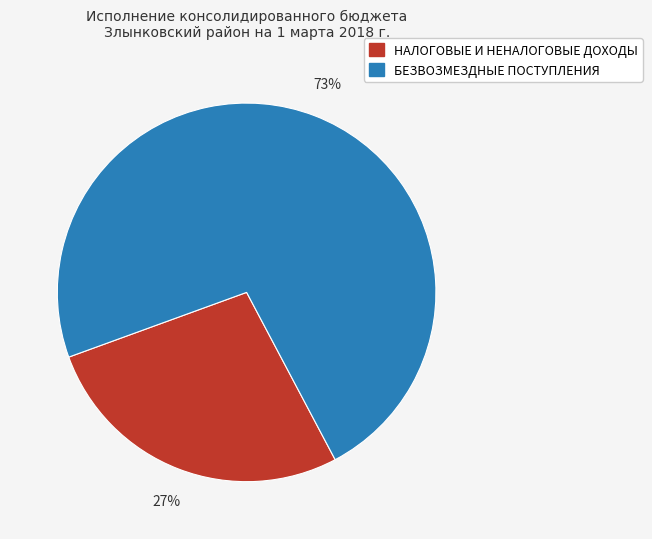

Between НАЛОГОВЫЕ И НЕНАЛОГОВЫЕ ДОХОДЫ and БЕЗВОЗМЕЗДНЫЕ ПОСТУПЛЕНИЯ, which is larger?

БЕЗВОЗМЕЗДНЫЕ ПОСТУПЛЕНИЯ